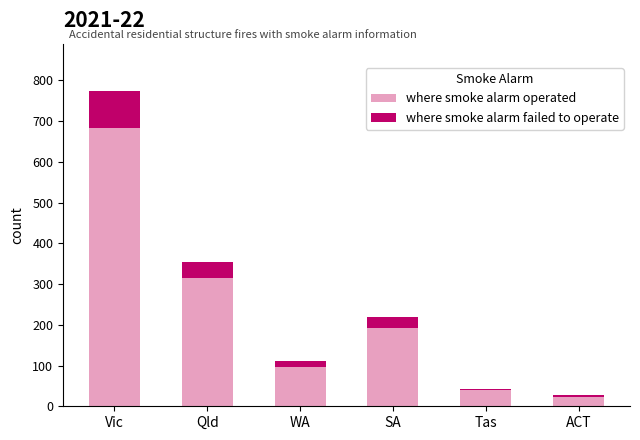

Are the bars grouped side by side (vs. stacked)?

No